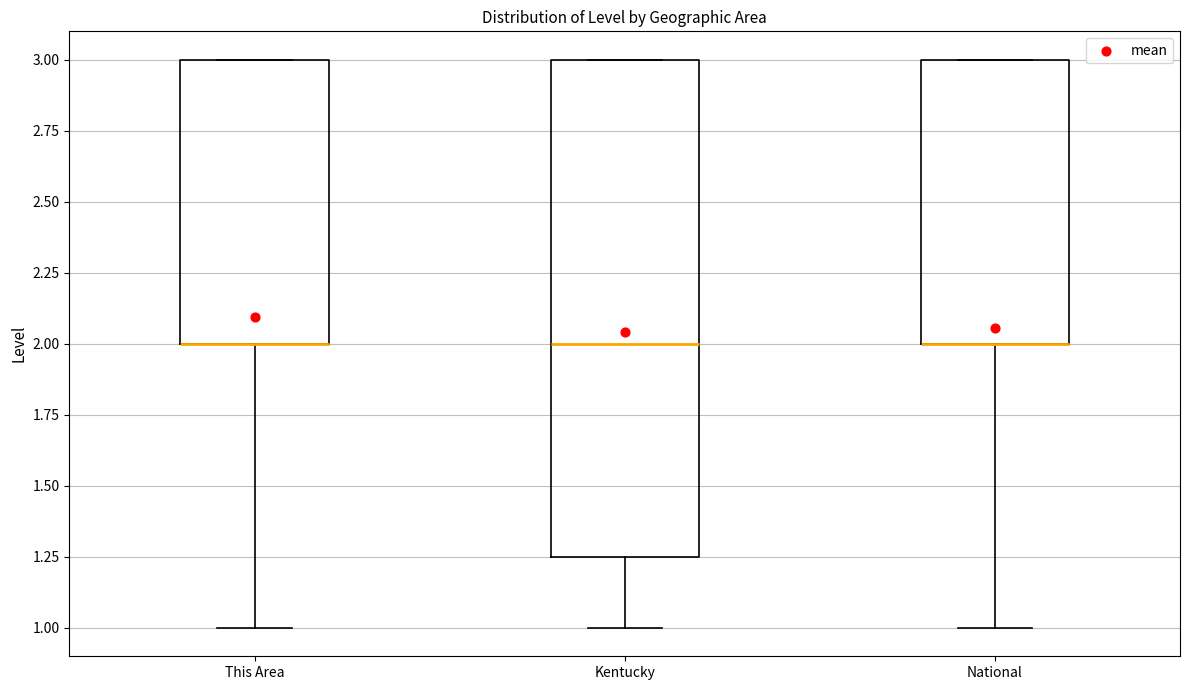

Where is the upper edge of the box for Kentucky on the y-axis? The values are not printed on the chart, so give them approximately, as read against the axis.

3.00